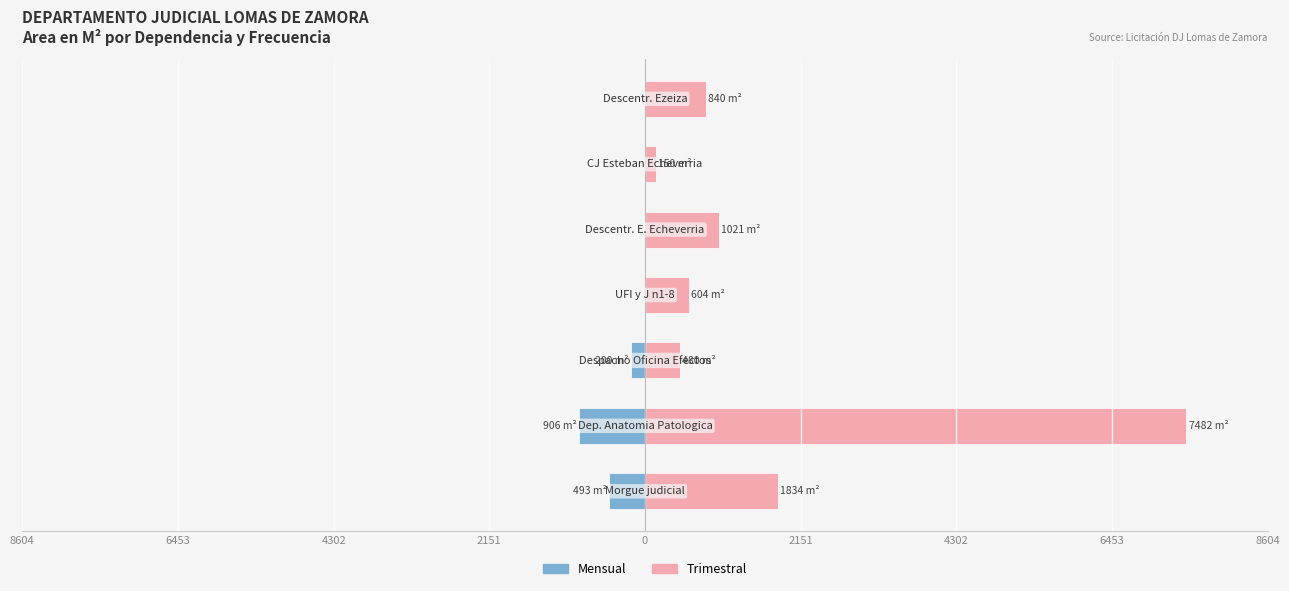

Which series has the widest spread of values?

Trimestral